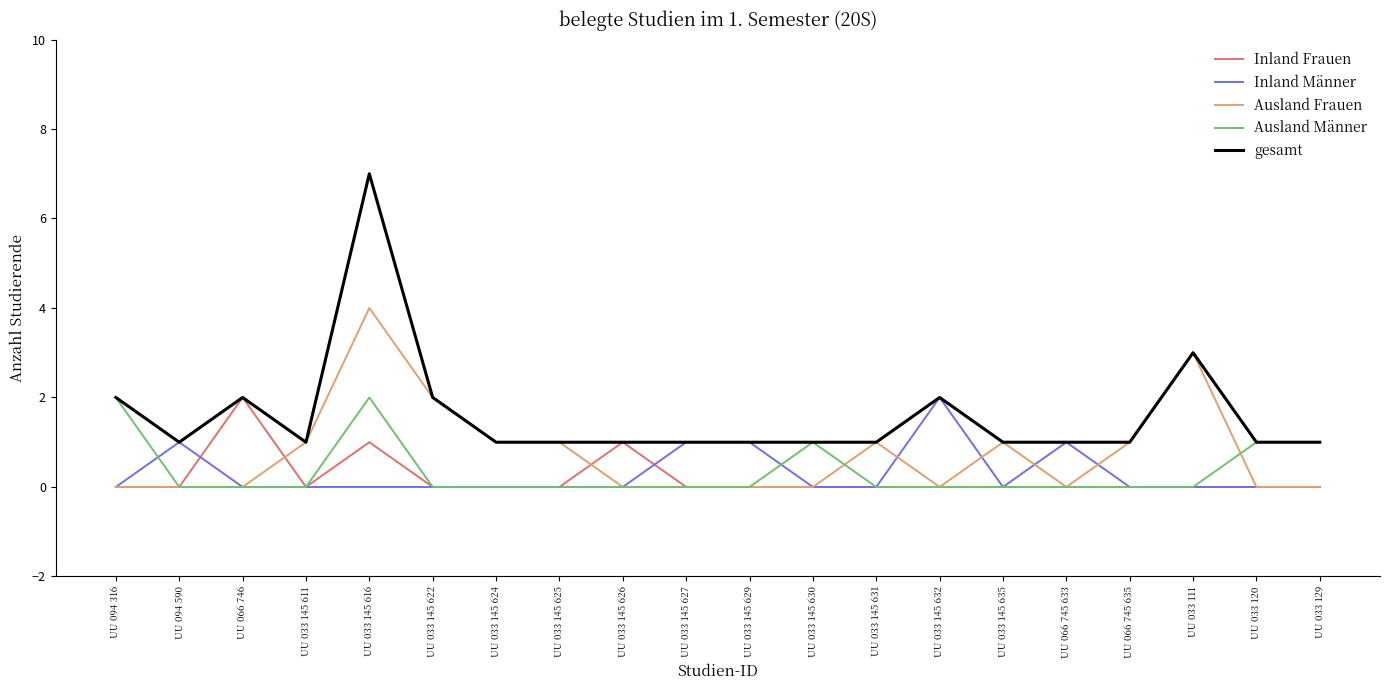

The value of Ausland Frauen at UU 033 145 627 is 0. True or false?

True